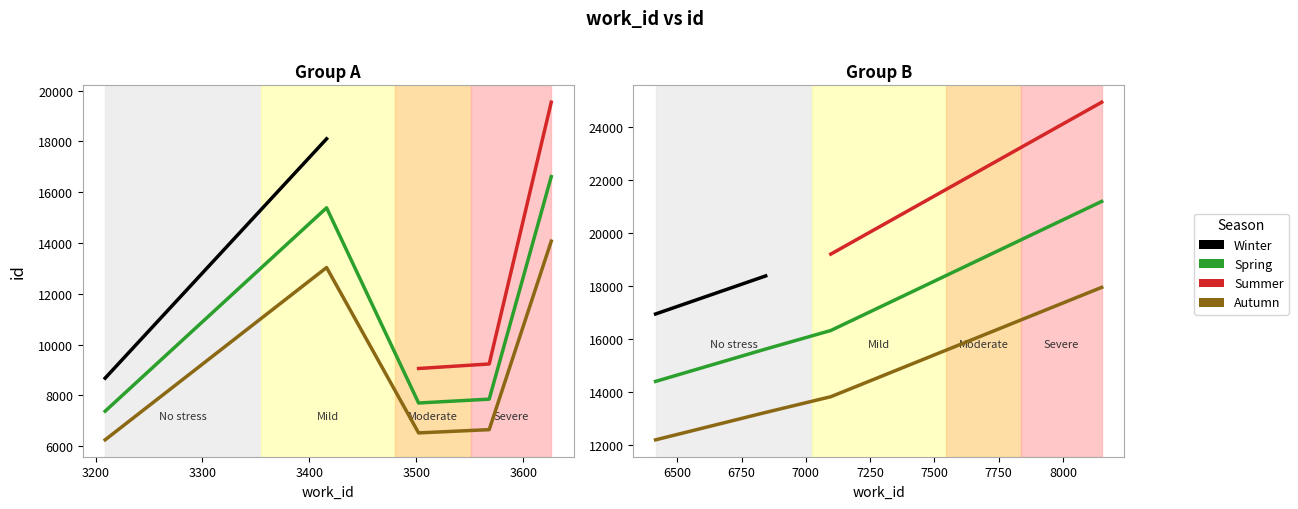

Is it true that id equals 16939 at 6416?

True